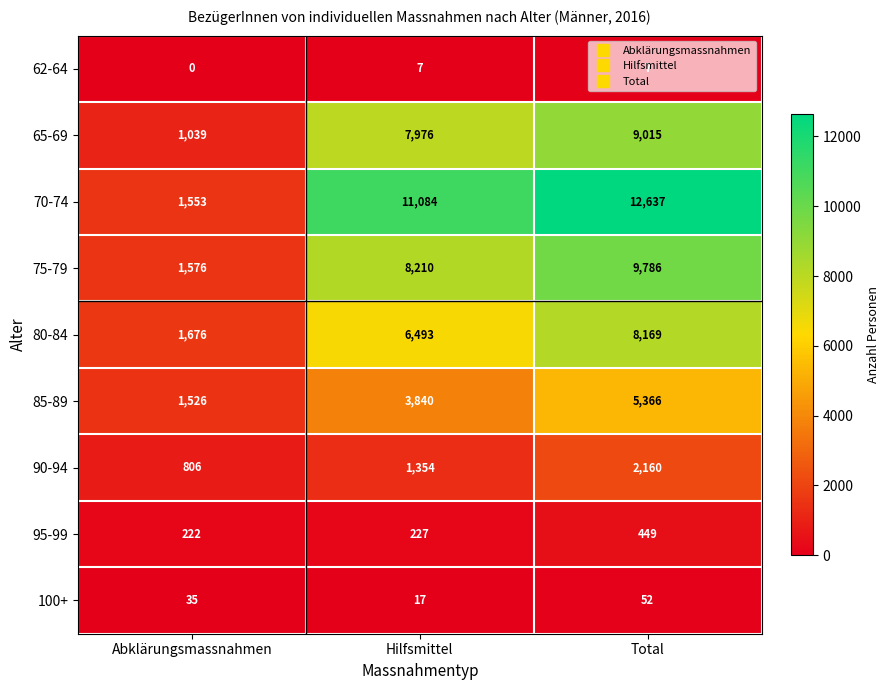

Count the 65-69 values in the range 1039 to 9015.

3